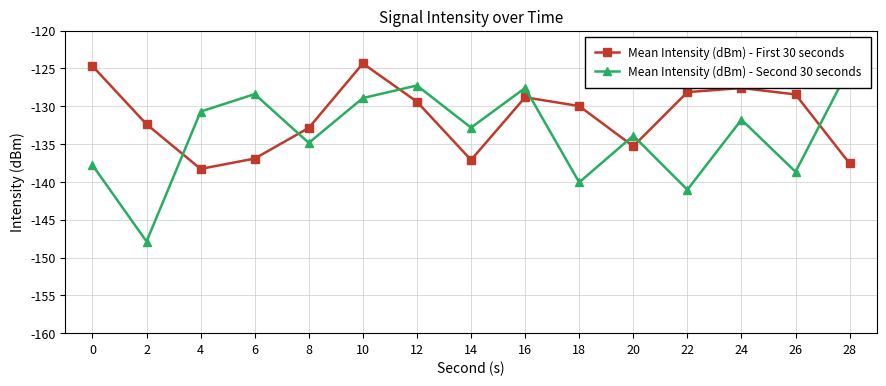

Is the value of Mean Intensity (dBm) - First 30 seconds at 22 greater than the value of Mean Intensity (dBm) - Second 30 seconds at 0?

Yes